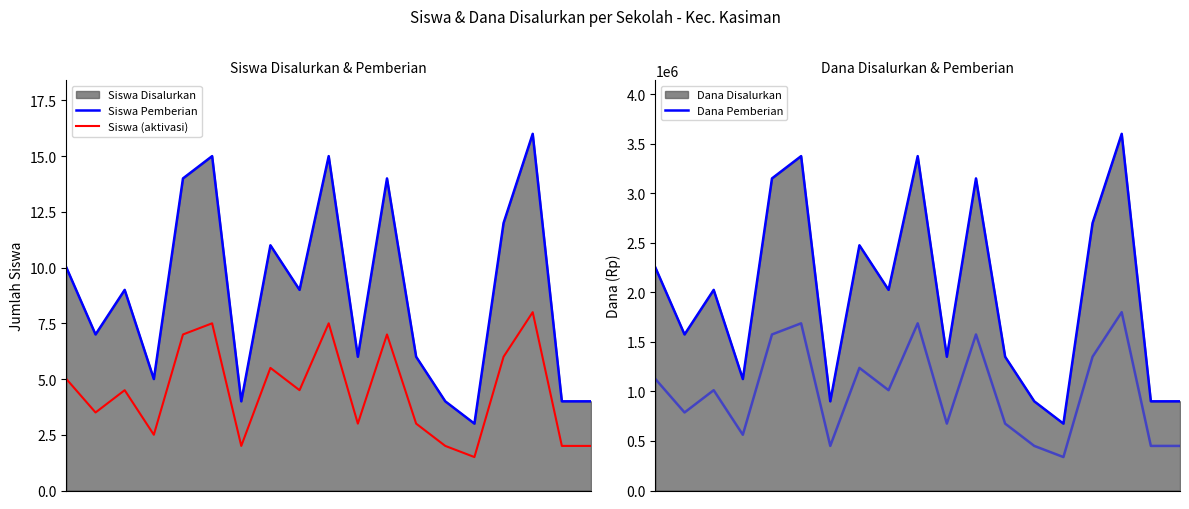

True or false: Dana Pemberian and Siswa Pemberian cross at least once.

False